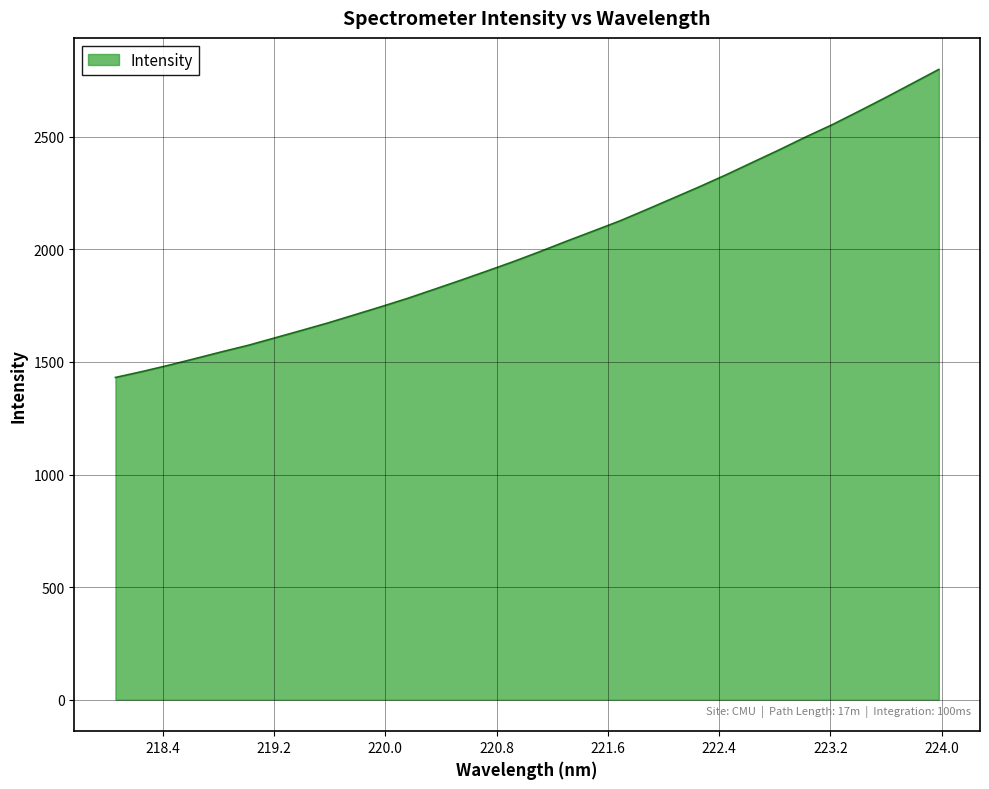

What is the average value?

2020.6